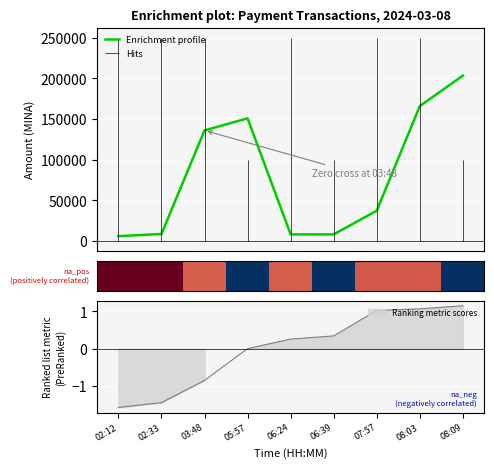

Is it true that the value at 08:03 is 165928.8?

True